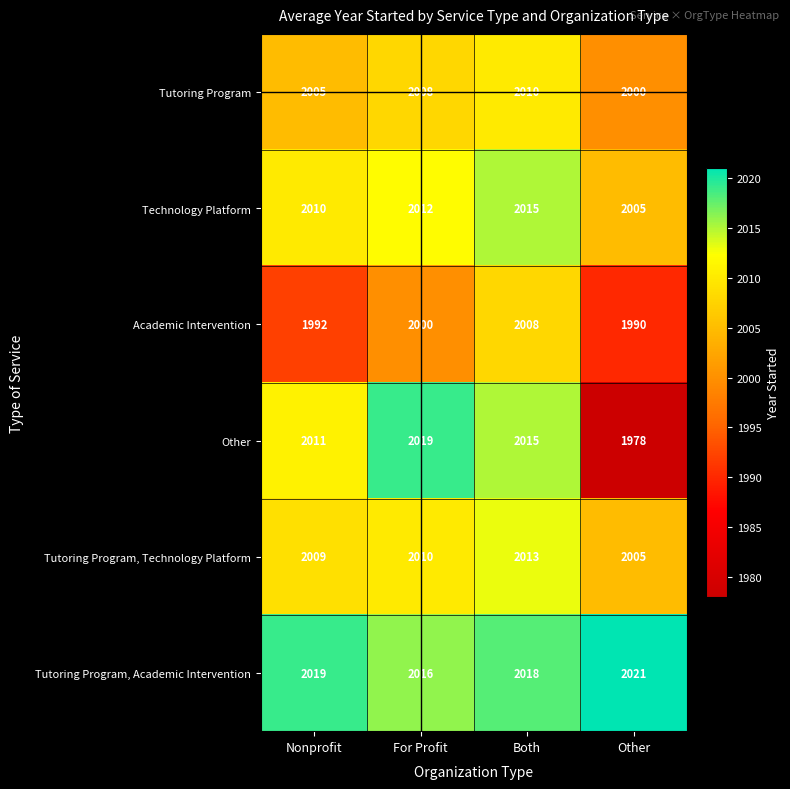

Is it true that Tutoring Program equals 3124 at Nonprofit?

False